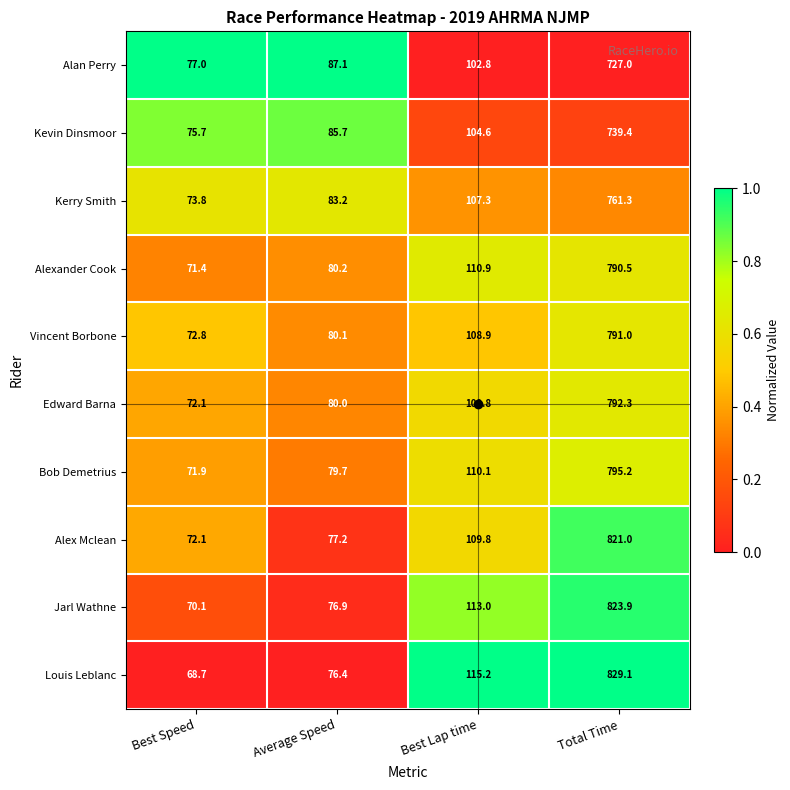

Between Average Speed and Best Lap time, which series saw the biggest shift?

Louis Leblanc